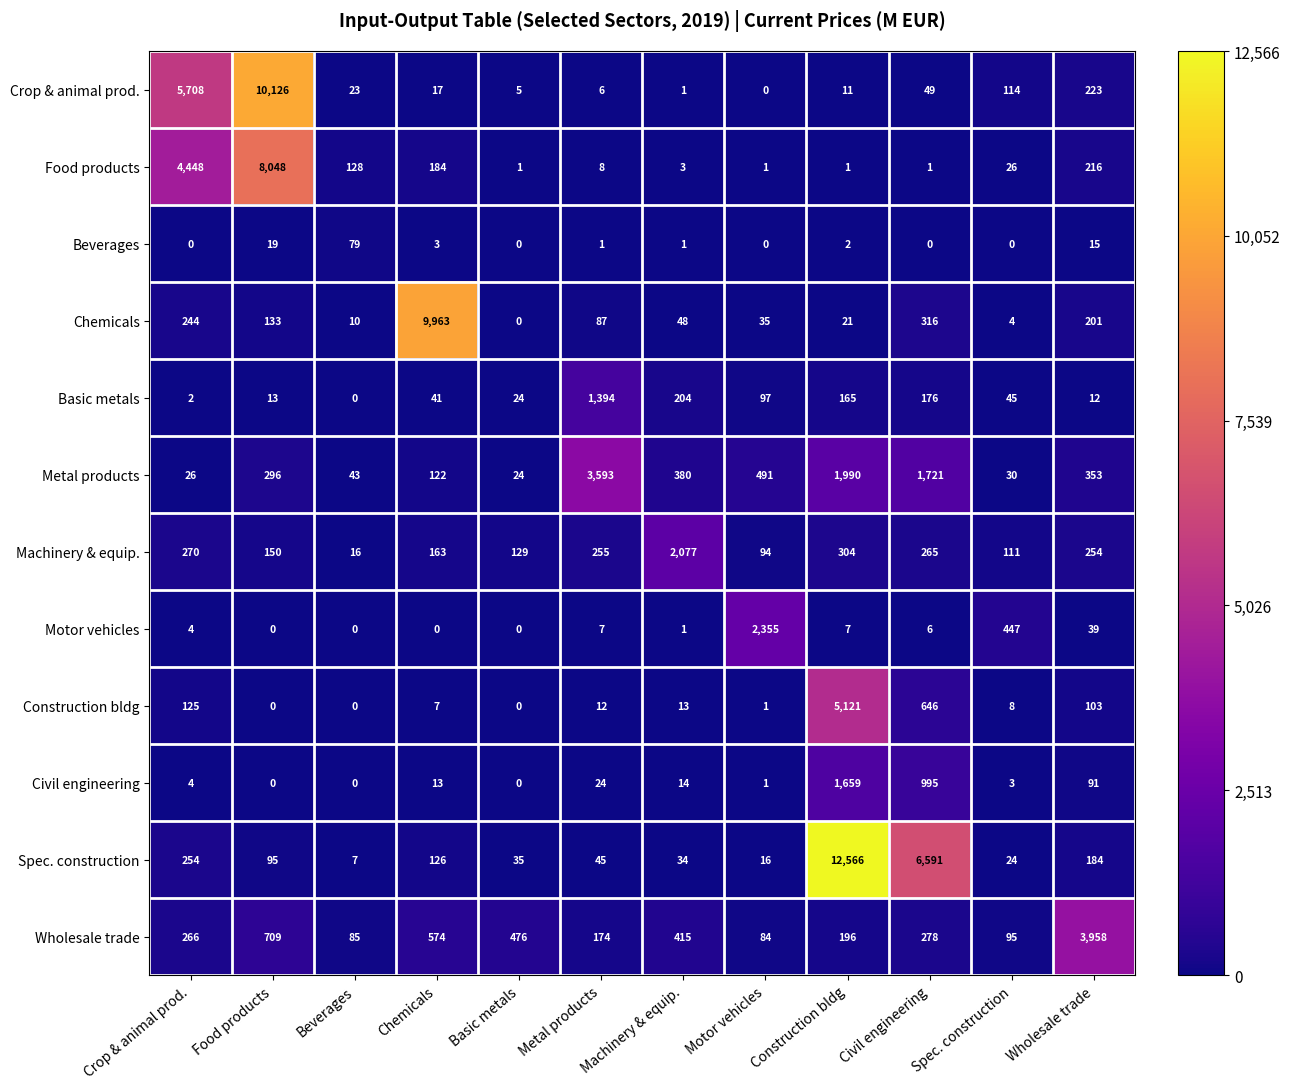

Read the Construction bldg value at Construction bldg, to the nearest 50.

5100